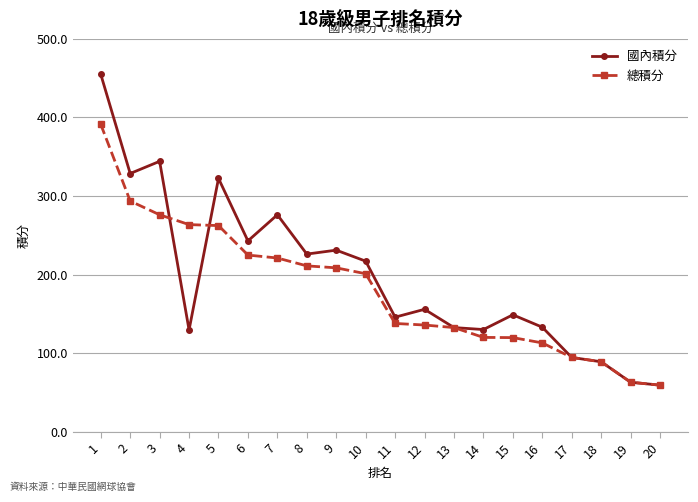

Which series changed the most between 8 and 15?

總積分